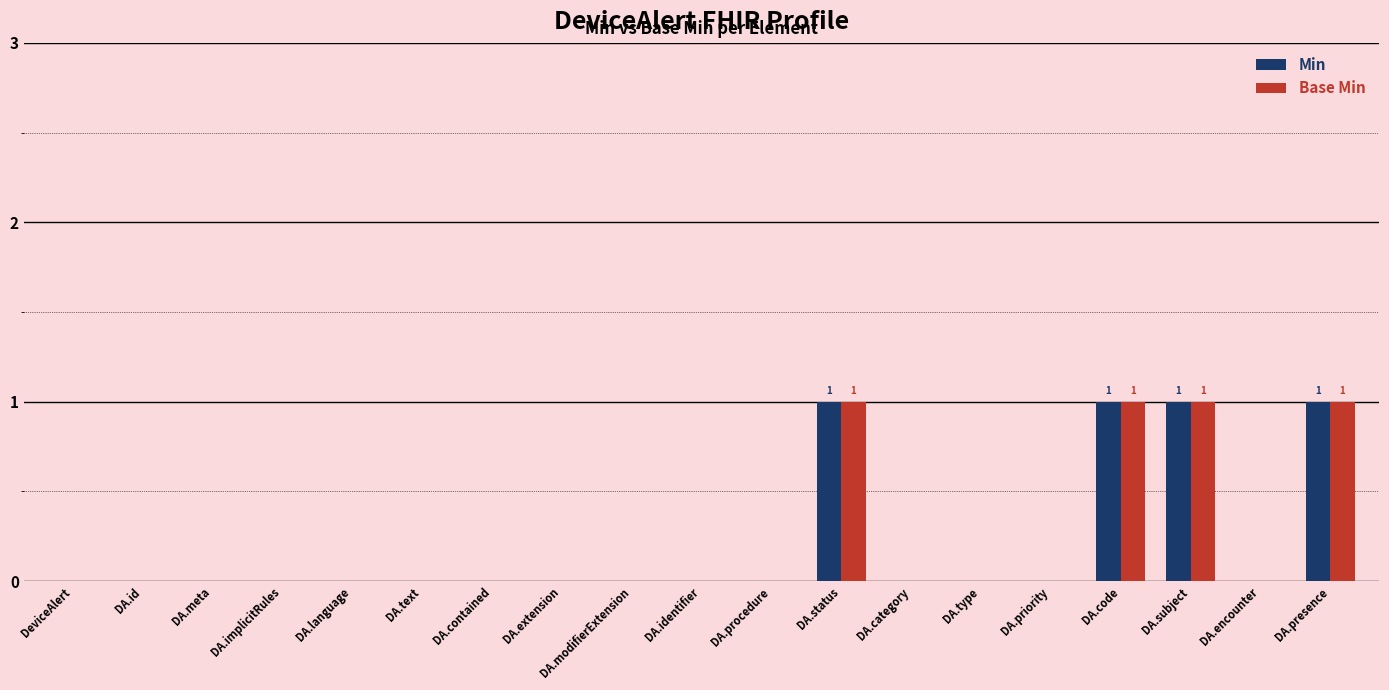

Count the number of data series in this chart.

2